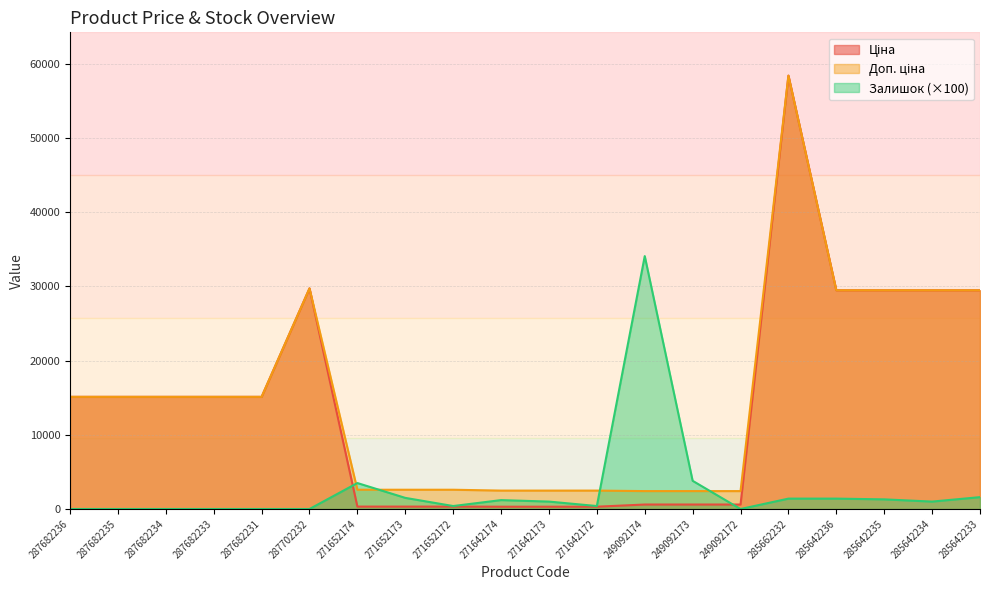

At which label is Ціна closest to 29368?

285642236